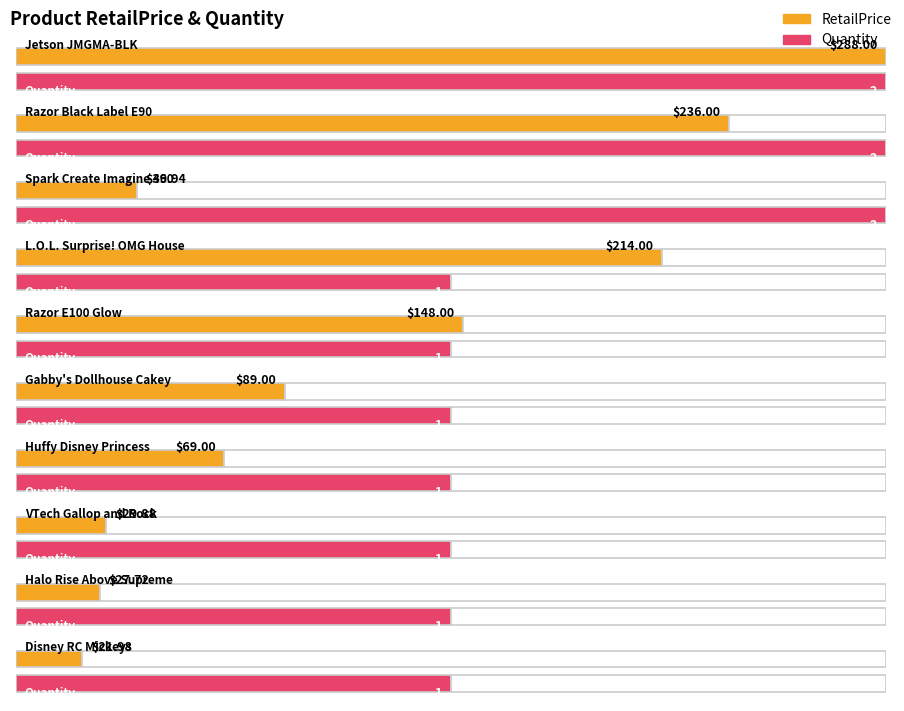

Is it true that Quantity equals 1.6 at VTech Gallop and Rock?

False